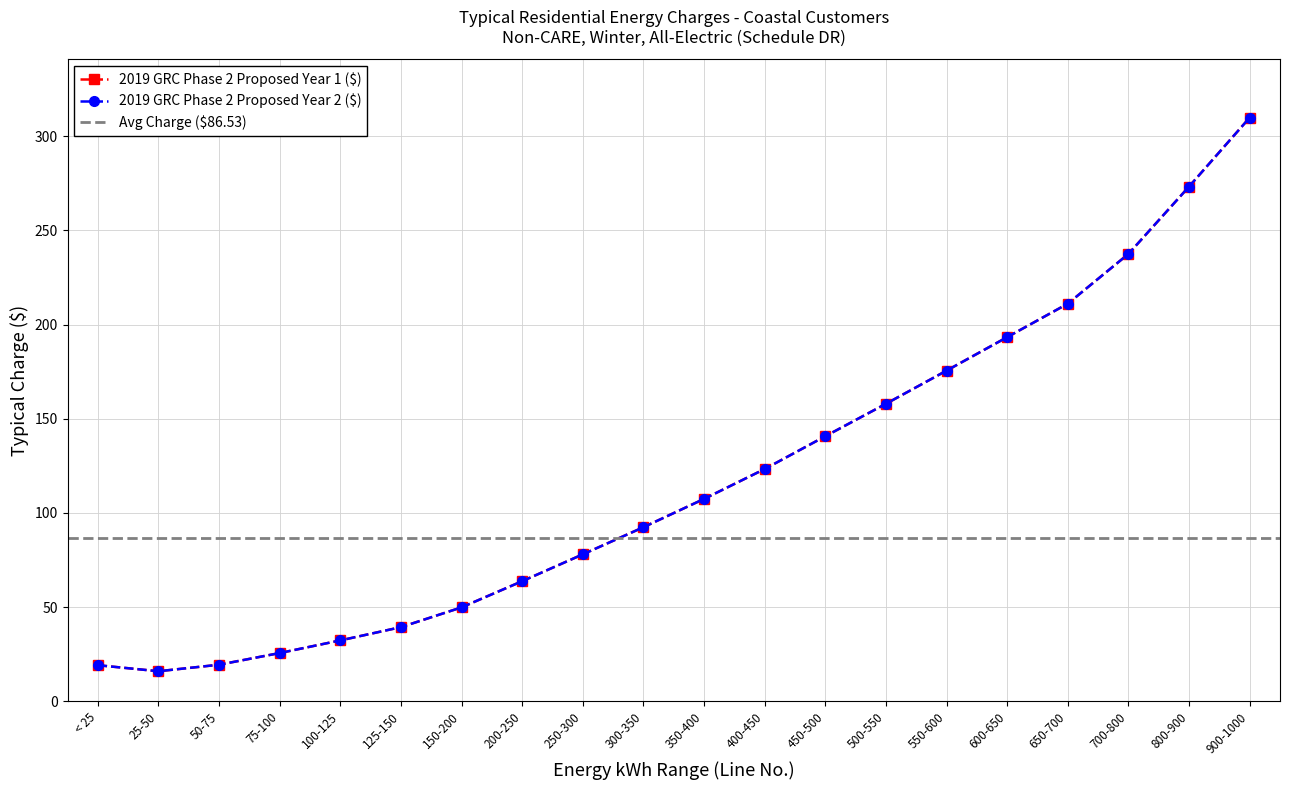

At how many categories does at least one series exceed 183?

5